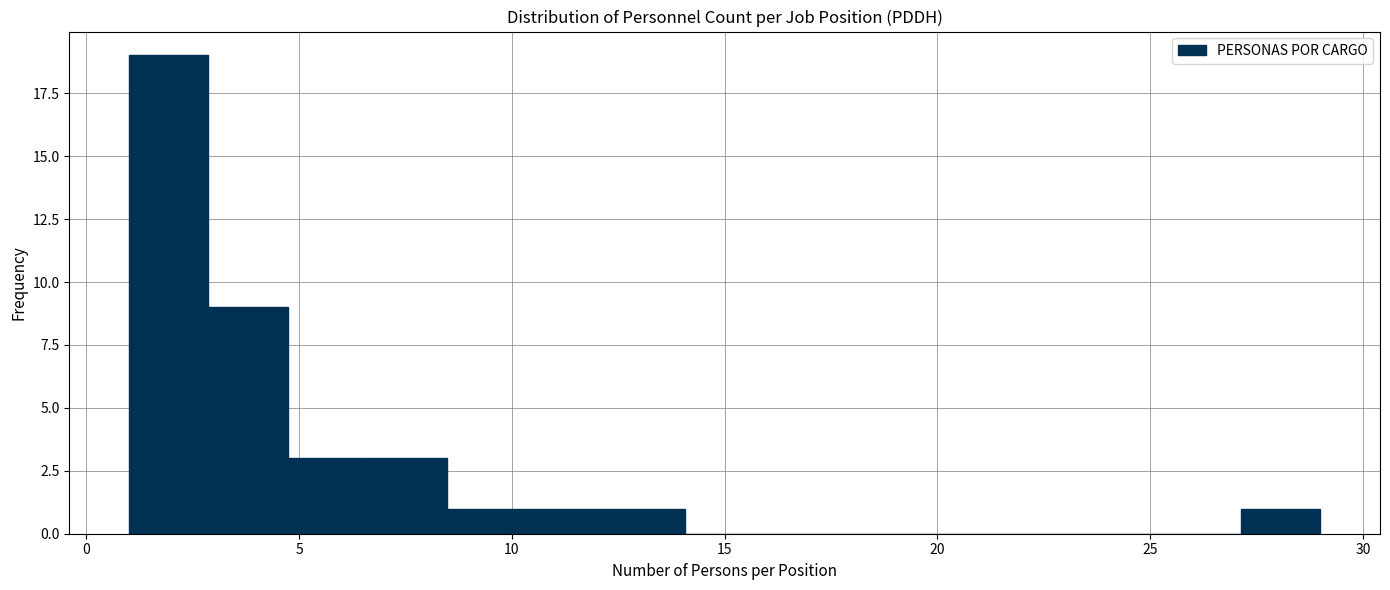

Around what value on the x-axis is the tallest bar? Give the approximate position of its centre, as read against the axis.

2.0